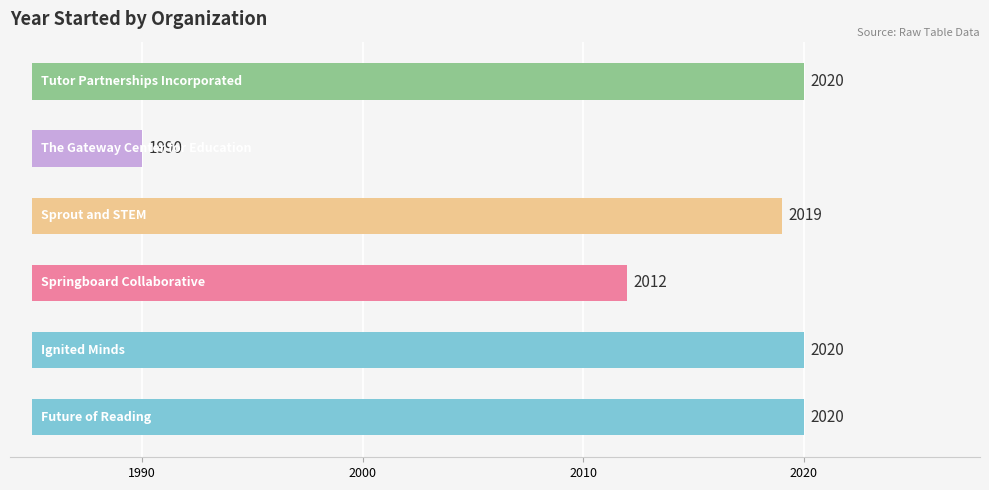

Are the bars grouped side by side (vs. stacked)?

No